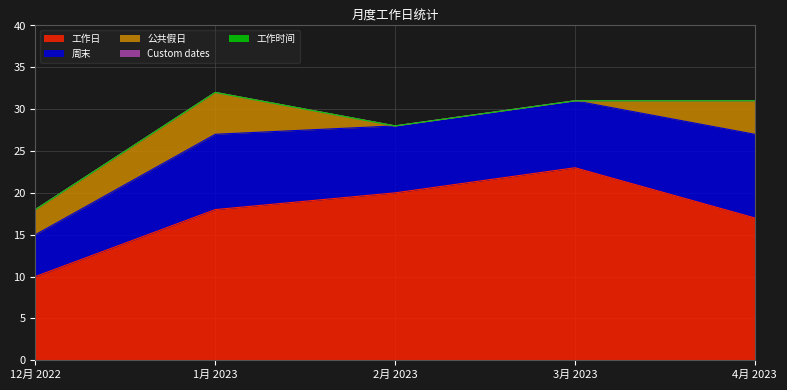

True or false: 工作时间 has a value of 0 at 4月 2023.

True